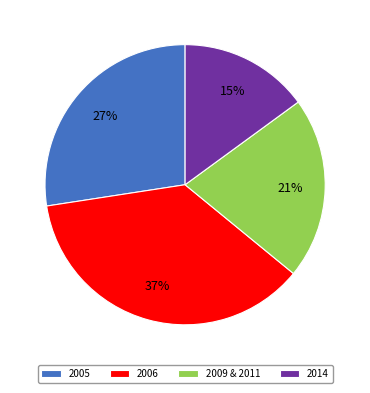

How many slices are in this pie chart?

4